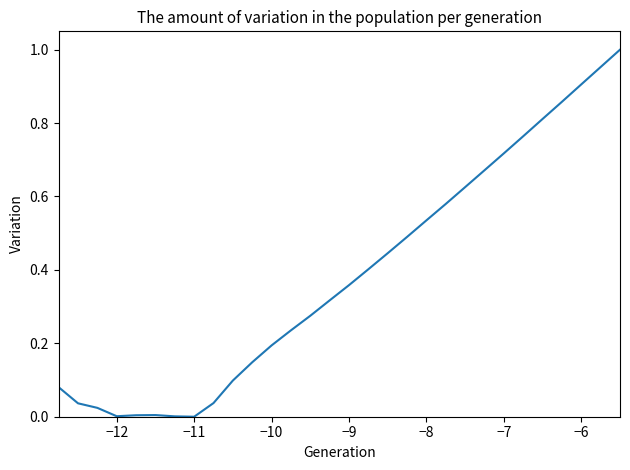

The chart shows a value of 0.3 at −10. True or false?

False